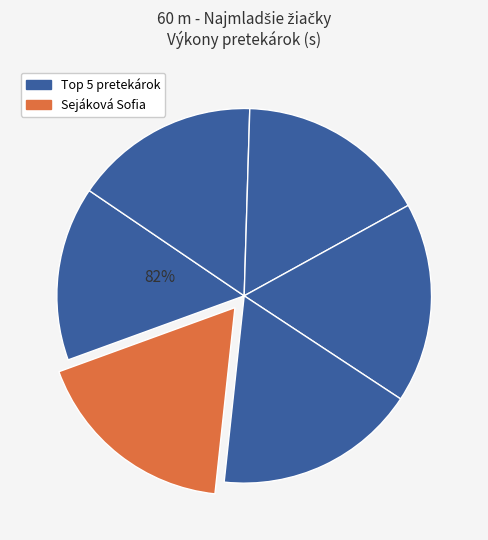

Which slice is the largest?

Sejáková Sofia